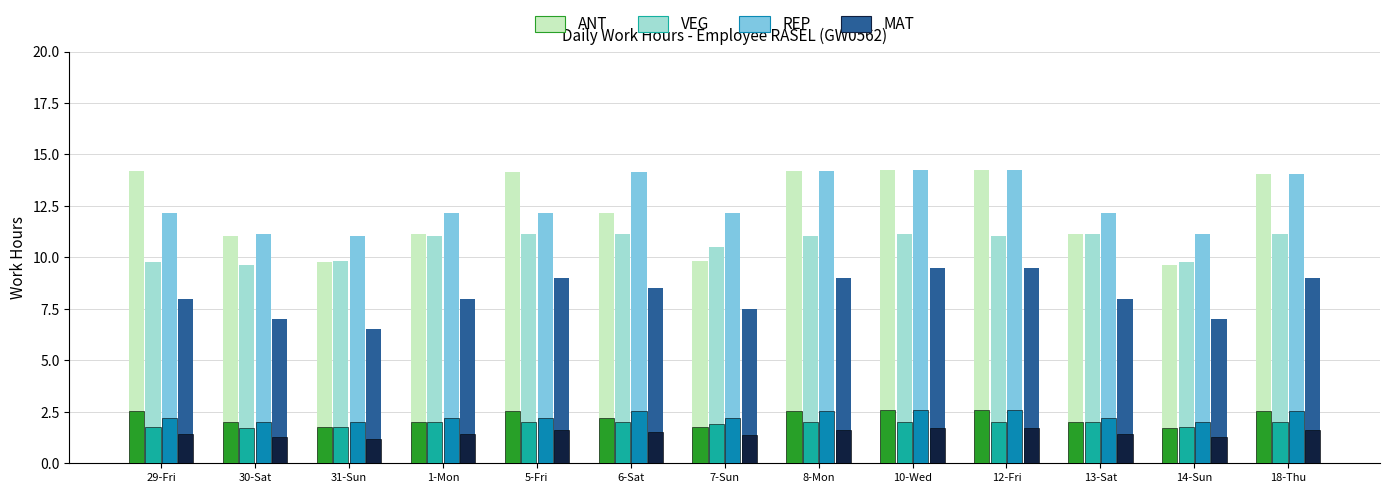

Reading right to left, extract all data points from this chart.

ANT: 18-Thu=14.1	14-Sun=9.6	13-Sat=11.2	12-Fri=14.3	10-Wed=14.2	8-Mon=14.2	7-Sun=9.8	6-Sat=12.1	5-Fri=14.1	1-Mon=11.2	31-Sun=9.8	30-Sat=11.0	29-Fri=14.2
VEG: 18-Thu=11.2	14-Sun=9.8	13-Sat=11.2	12-Fri=11.0	10-Wed=11.2	8-Mon=11.0	7-Sun=10.5	6-Sat=11.2	5-Fri=11.2	1-Mon=11.0	31-Sun=9.8	30-Sat=9.6	29-Fri=9.8
REP: 18-Thu=14.1	14-Sun=11.2	13-Sat=12.1	12-Fri=14.3	10-Wed=14.2	8-Mon=14.2	7-Sun=12.1	6-Sat=14.1	5-Fri=12.1	1-Mon=12.1	31-Sun=11.0	30-Sat=11.2	29-Fri=12.1
MAT: 18-Thu=9.0	14-Sun=7.0	13-Sat=8.0	12-Fri=9.5	10-Wed=9.5	8-Mon=9.0	7-Sun=7.5	6-Sat=8.5	5-Fri=9.0	1-Mon=8.0	31-Sun=6.5	30-Sat=7.0	29-Fri=8.0